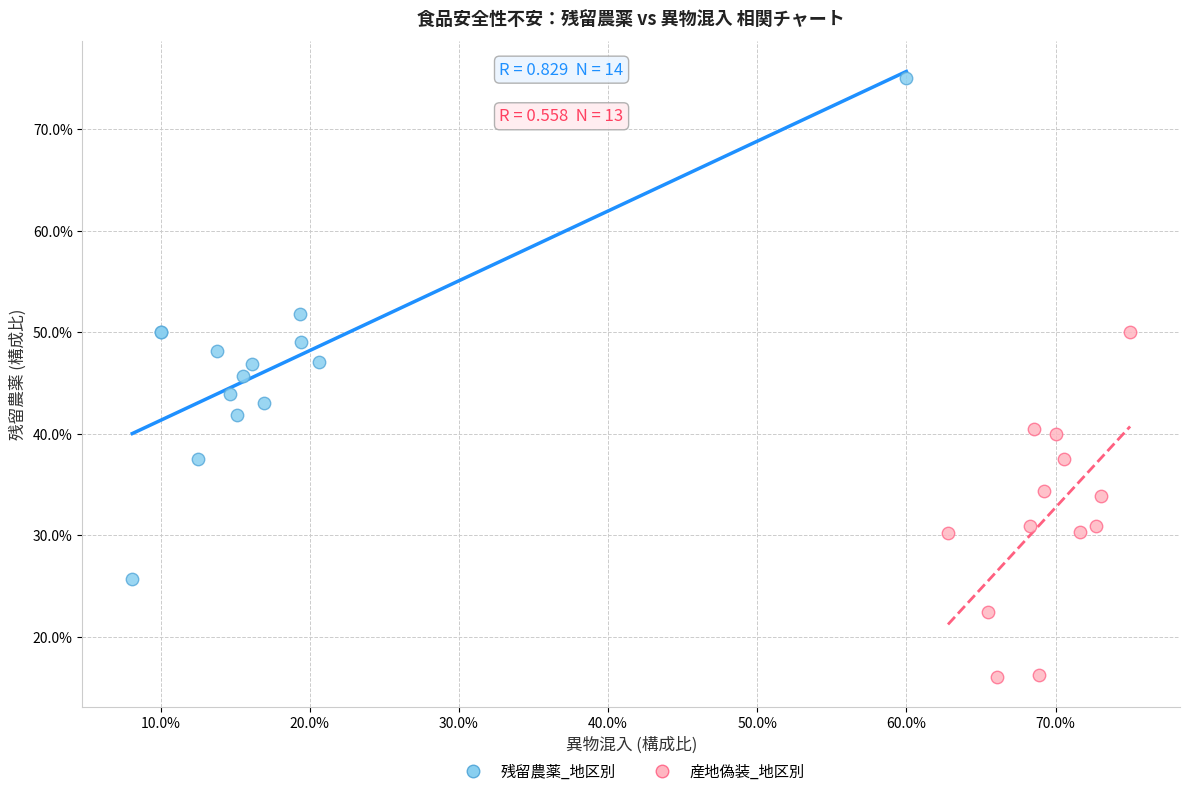

What are all the series names shown in the legend?

残留農薬_地区別, 産地偽装_地区別